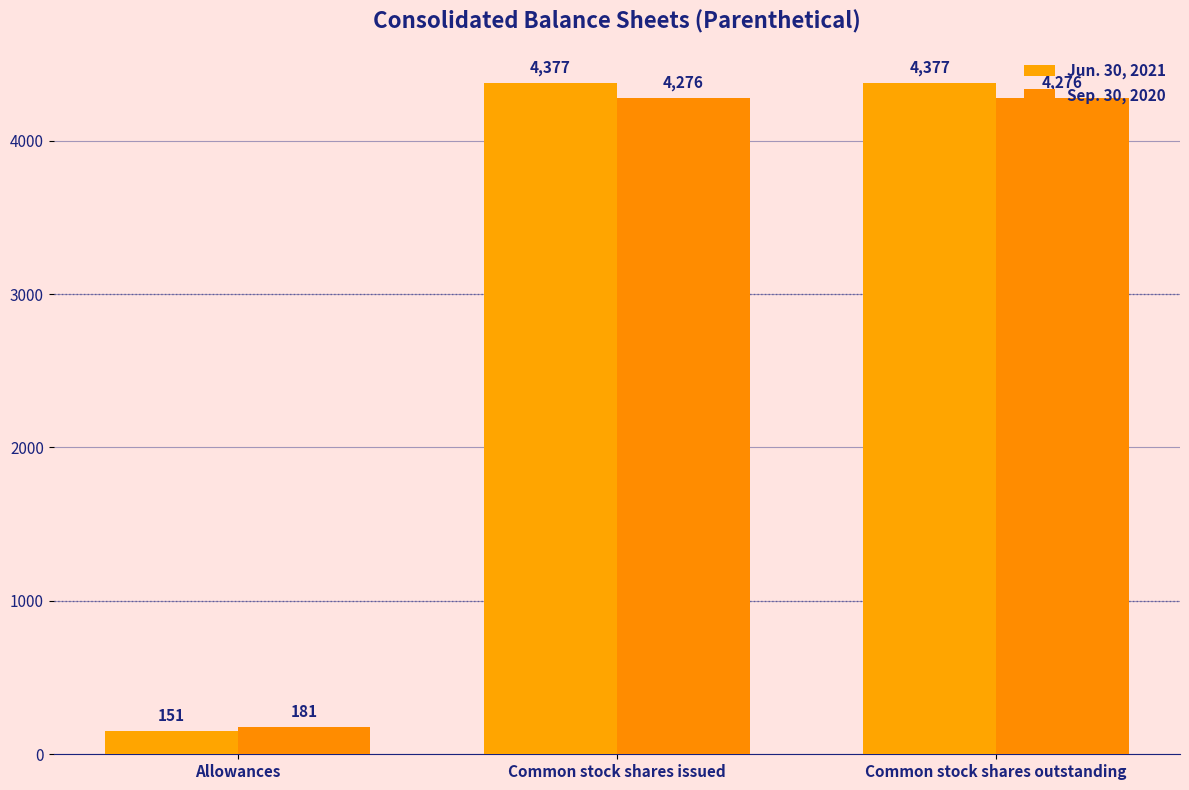

Reading left to right, extract all data points from this chart.

Jun. 30, 2021: Allowances=151	Common stock shares issued=4377	Common stock shares outstanding=4377
Sep. 30, 2020: Allowances=181	Common stock shares issued=4276	Common stock shares outstanding=4276